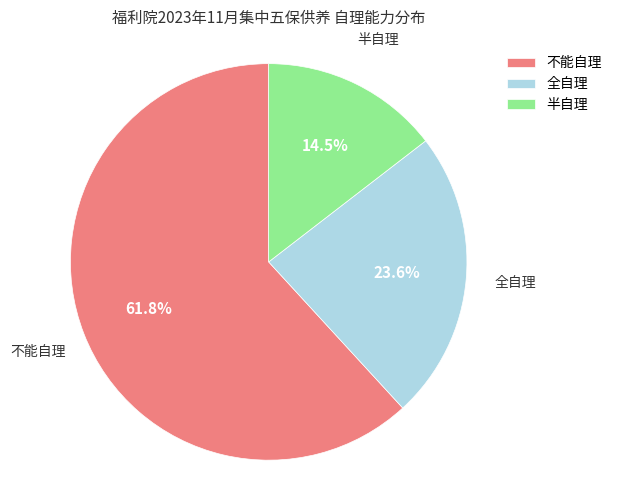

How many slices are in this pie chart?

3